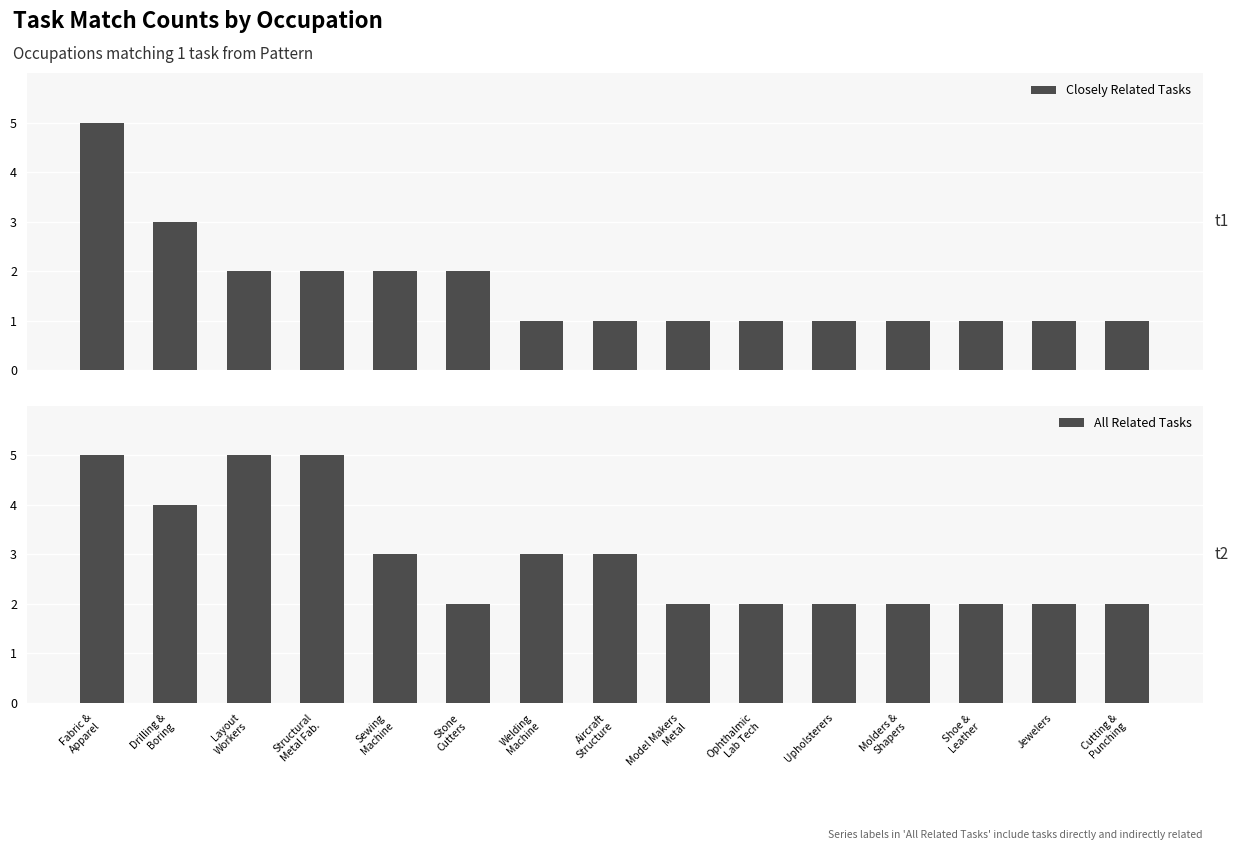

What is the value of the All Related Tasks bar at the 6th from the left?

2